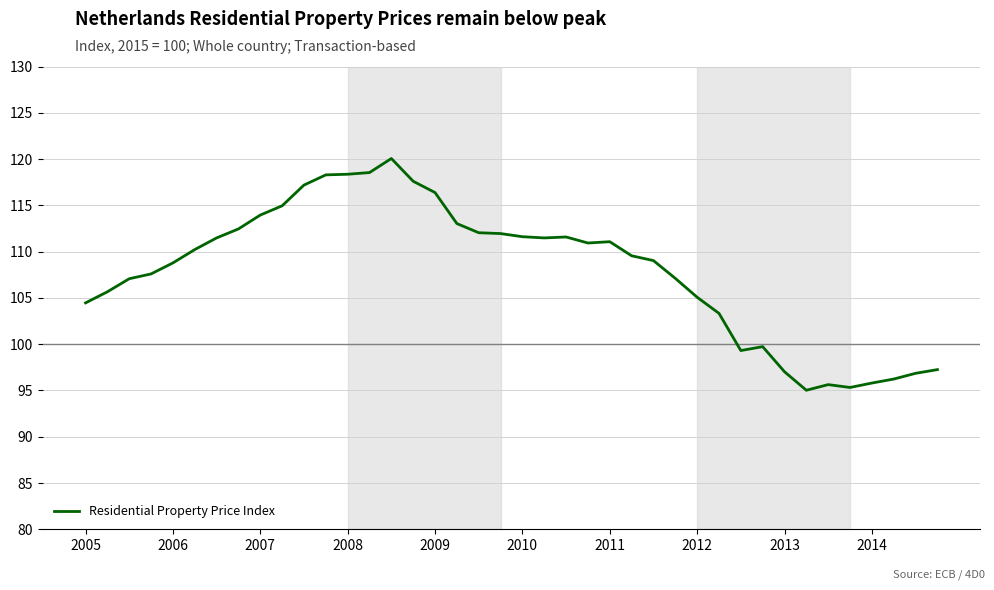

Count the number of values greater than 110.

20